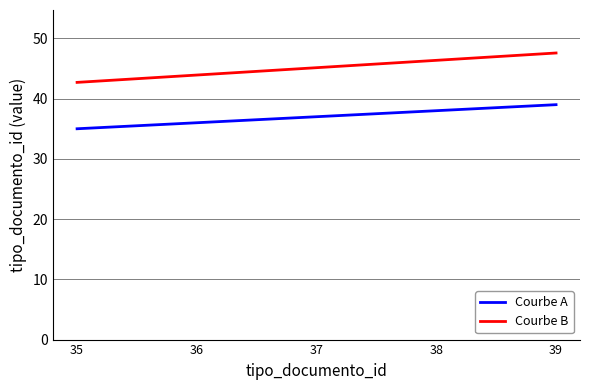

List the labels in order of Courbe B value, largest first.

39, 38, 37, 36, 35